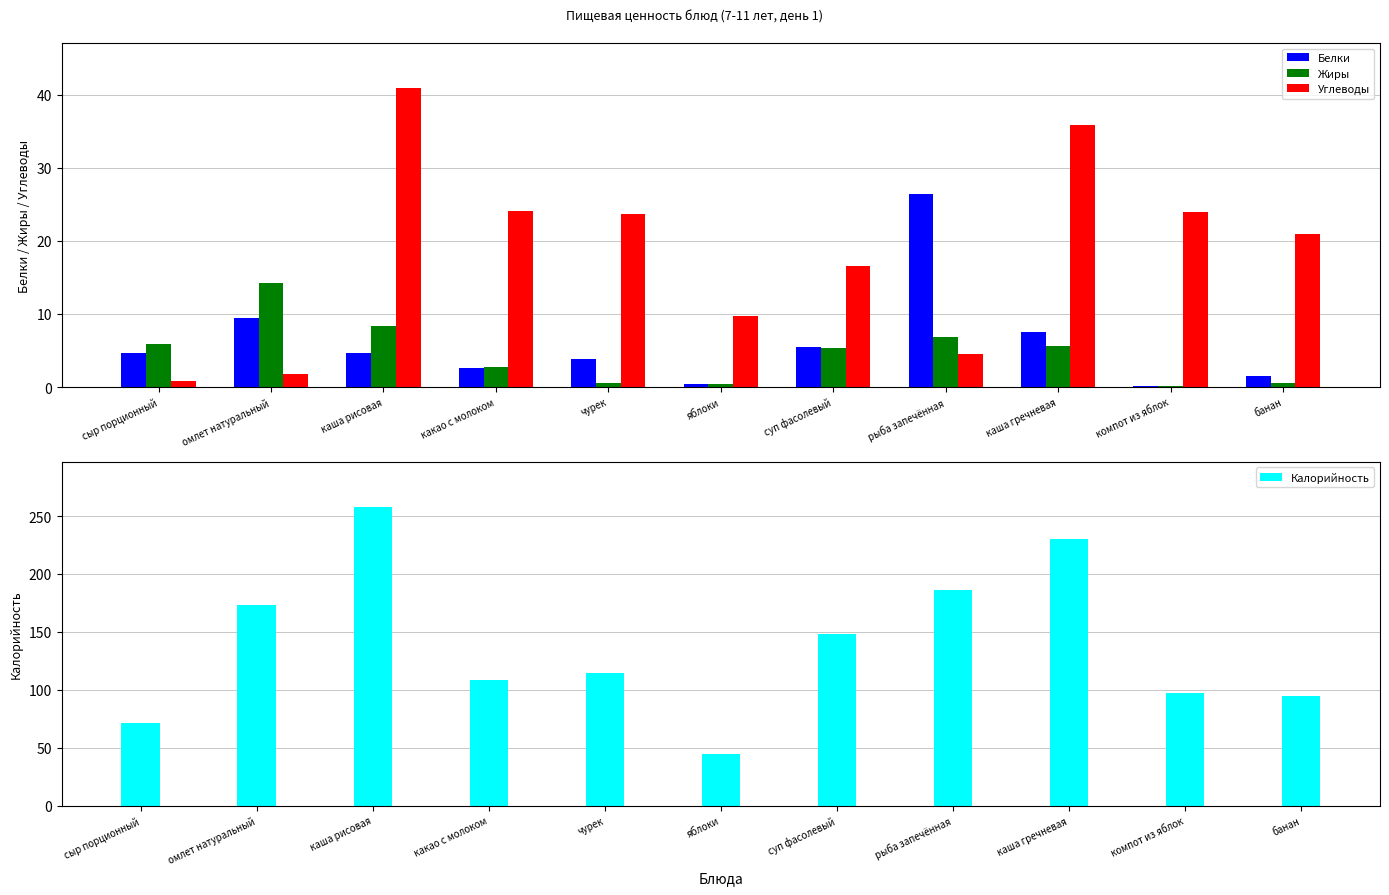

True or false: Калорийность has a value of 77.6 at яблоки.

False